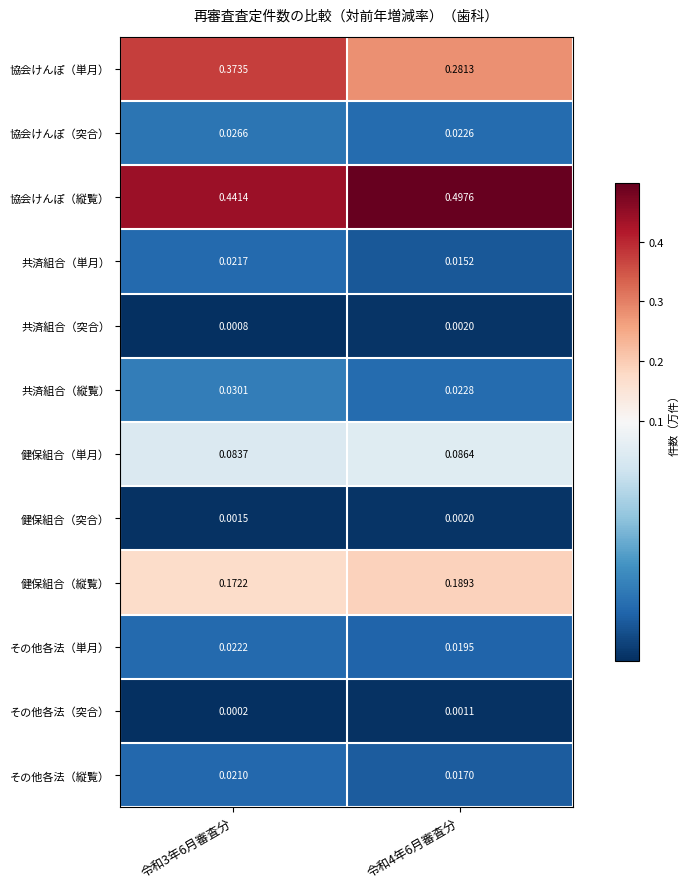

Which series has the largest total across all categories?

協会けんぽ（縦覧）